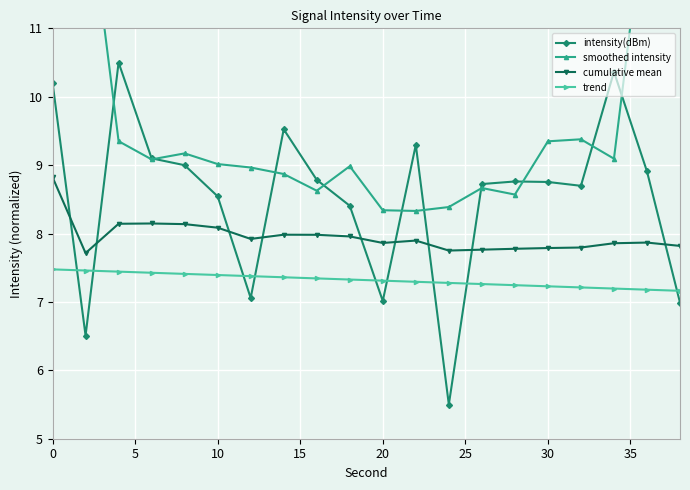

Reading left to right, extract all data points from this chart.

intensity(dBm): 10.2	6.5	10.5	9.1	9.0	8.5	7.1	9.5	8.8	8.4	7.0	9.3	5.5	8.7	8.8	8.8	8.7	10.4	8.9	7.0
smoothed intensity: 17.1	13.2	9.3	9.1	9.2	9.0	9.0	8.9	8.6	9.0	8.3	8.3	8.4	8.7	8.6	9.3	9.4	9.1	13.0	16.9
cumulative mean: 8.8	7.7	8.1	8.1	8.1	8.1	7.9	8.0	8.0	8.0	7.9	7.9	7.8	7.8	7.8	7.8	7.8	7.9	7.9	7.8
trend: 7.5	7.5	7.4	7.4	7.4	7.4	7.4	7.4	7.3	7.3	7.3	7.3	7.3	7.3	7.2	7.2	7.2	7.2	7.2	7.2